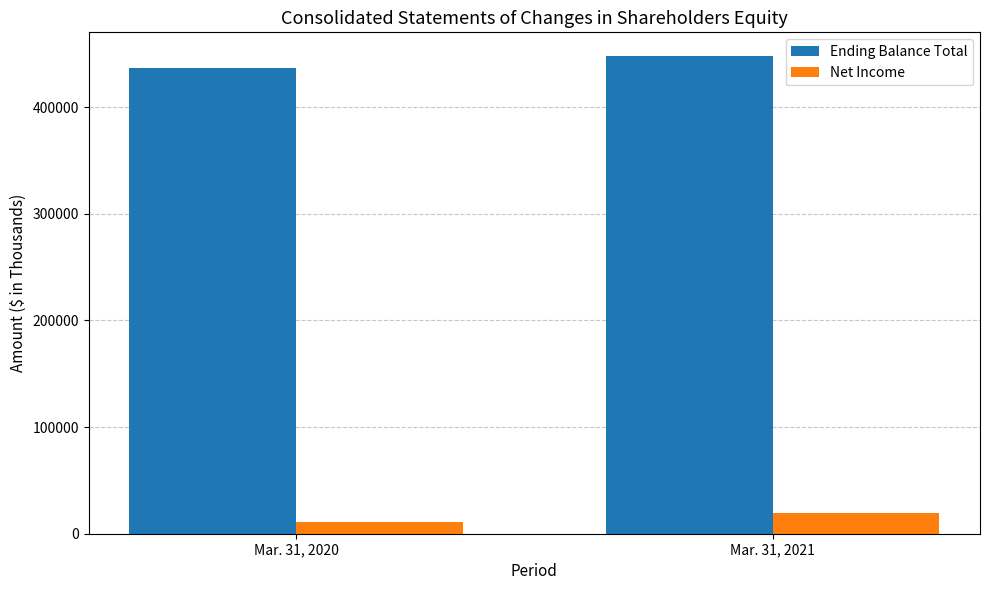

At which label is Ending Balance Total closest to 442291?

Mar. 31, 2020